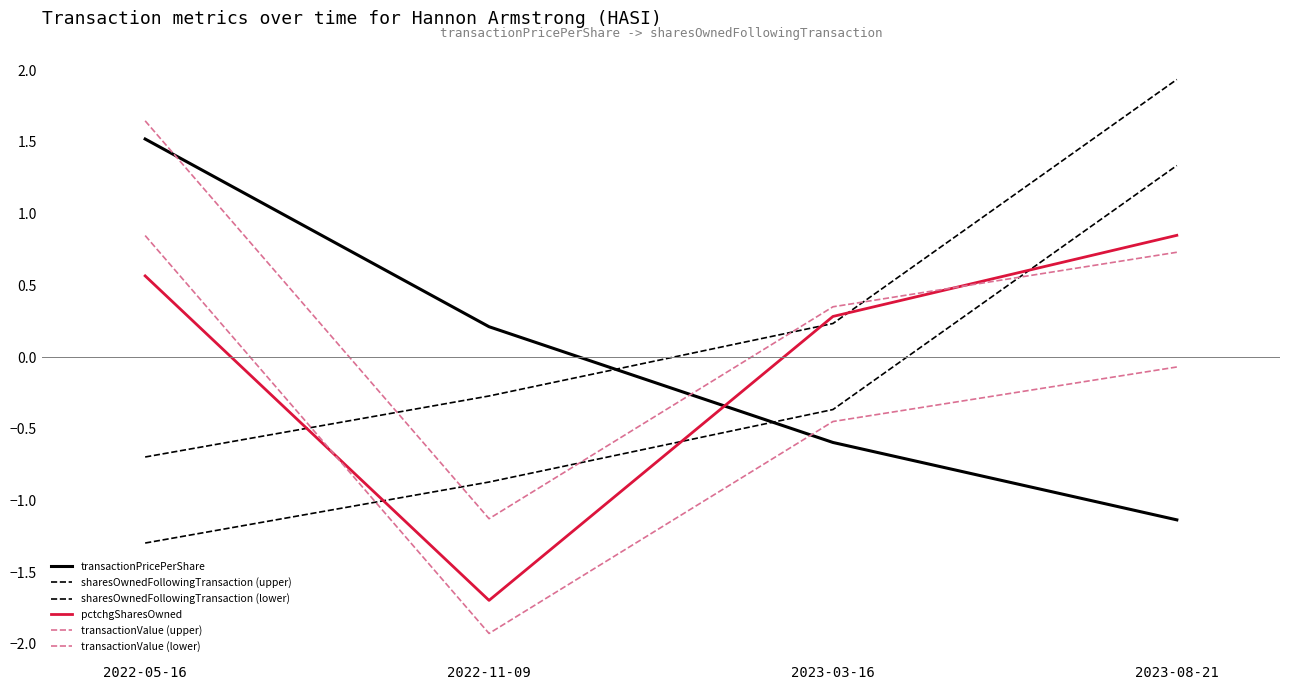

What is the label of the 2nd point from the left?

2022-11-09